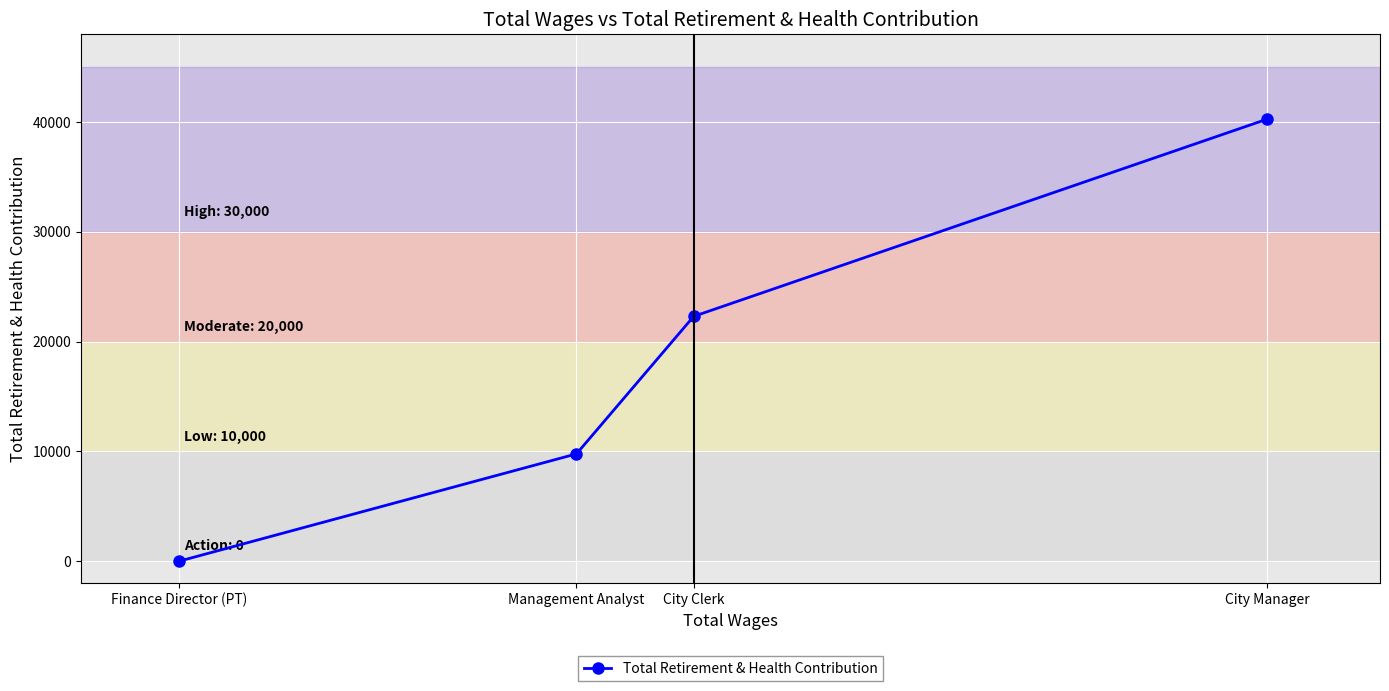

Which category has the lowest value across all series?

Finance Director (PT)